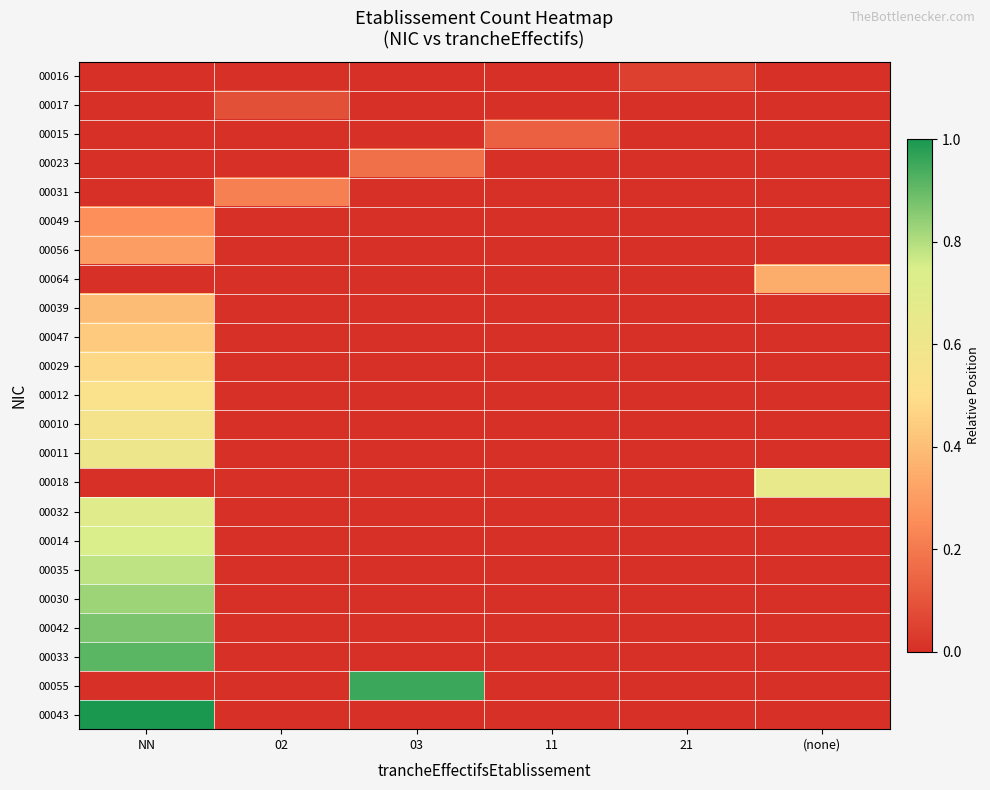

Reading right to left, extract all data points from this chart.

00016: (none)=0.0	21=0.0	11=0.0	03=0.0	02=0.0	NN=0.0
00017: (none)=0.0	21=0.0	11=0.0	03=0.0	02=0.1	NN=0.0
00015: (none)=0.0	21=0.0	11=0.1	03=0.0	02=0.0	NN=0.0
00023: (none)=0.0	21=0.0	11=0.0	03=0.2	02=0.0	NN=0.0
00031: (none)=0.0	21=0.0	11=0.0	03=0.0	02=0.2	NN=0.0
00049: (none)=0.0	21=0.0	11=0.0	03=0.0	02=0.0	NN=0.3
00056: (none)=0.0	21=0.0	11=0.0	03=0.0	02=0.0	NN=0.3
00064: (none)=0.3	21=0.0	11=0.0	03=0.0	02=0.0	NN=0.0
00039: (none)=0.0	21=0.0	11=0.0	03=0.0	02=0.0	NN=0.4
00047: (none)=0.0	21=0.0	11=0.0	03=0.0	02=0.0	NN=0.4
00029: (none)=0.0	21=0.0	11=0.0	03=0.0	02=0.0	NN=0.5
00012: (none)=0.0	21=0.0	11=0.0	03=0.0	02=0.0	NN=0.5
00010: (none)=0.0	21=0.0	11=0.0	03=0.0	02=0.0	NN=0.6
00011: (none)=0.0	21=0.0	11=0.0	03=0.0	02=0.0	NN=0.6
00018: (none)=0.7	21=0.0	11=0.0	03=0.0	02=0.0	NN=0.0
00032: (none)=0.0	21=0.0	11=0.0	03=0.0	02=0.0	NN=0.7
00014: (none)=0.0	21=0.0	11=0.0	03=0.0	02=0.0	NN=0.7
00035: (none)=0.0	21=0.0	11=0.0	03=0.0	02=0.0	NN=0.8
00030: (none)=0.0	21=0.0	11=0.0	03=0.0	02=0.0	NN=0.8
00042: (none)=0.0	21=0.0	11=0.0	03=0.0	02=0.0	NN=0.9
00033: (none)=0.0	21=0.0	11=0.0	03=0.0	02=0.0	NN=0.9
00055: (none)=0.0	21=0.0	11=0.0	03=1.0	02=0.0	NN=0.0
00043: (none)=0.0	21=0.0	11=0.0	03=0.0	02=0.0	NN=1.0